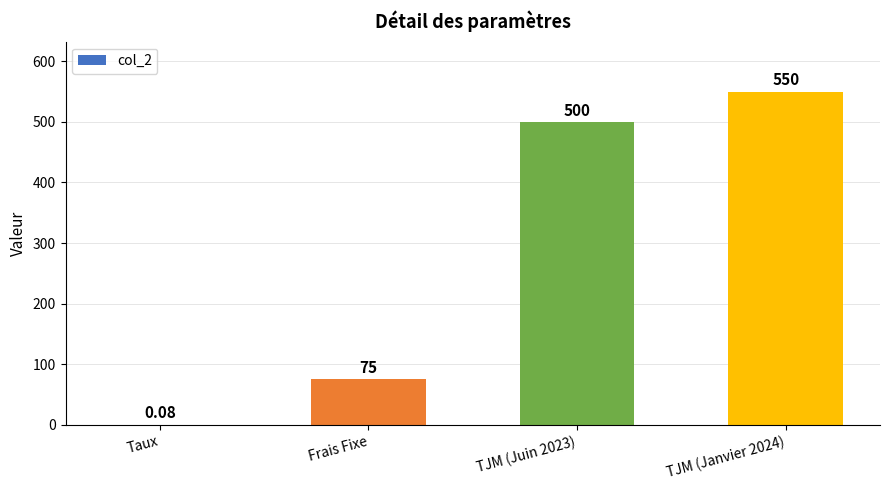

Which has a higher value, Frais Fixe or TJM (Juin 2023)?

TJM (Juin 2023)